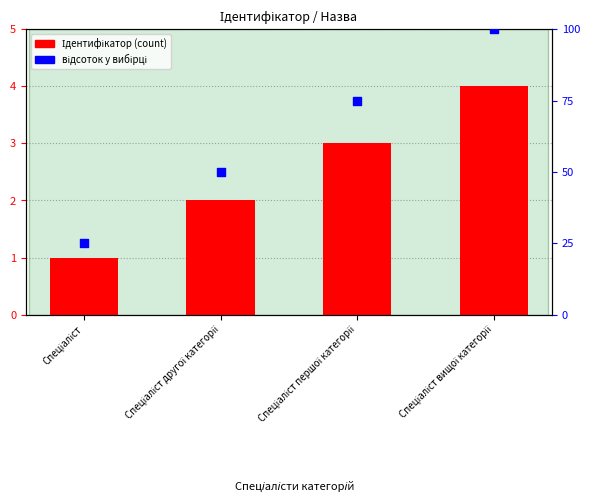

Which series has the widest spread of Y values?

відсоток у вибірці